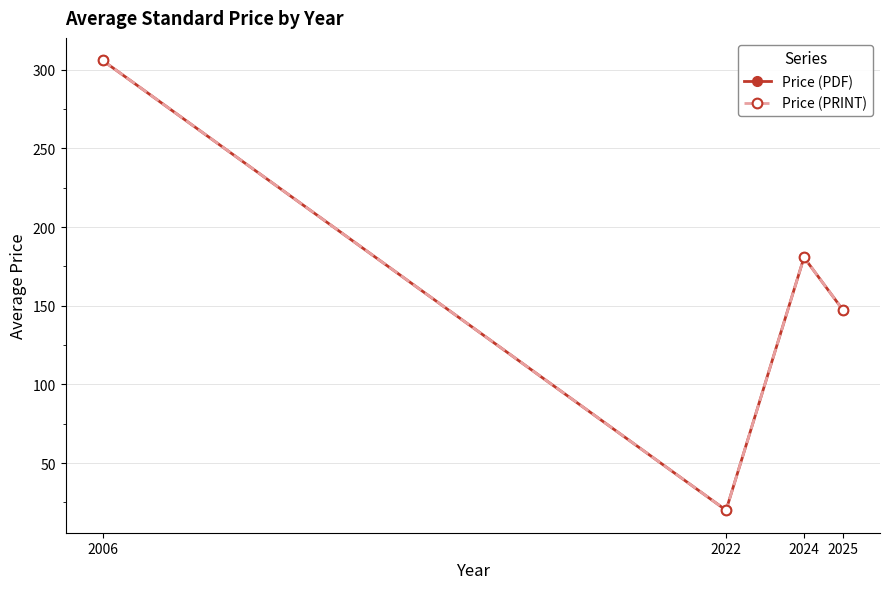

The Price (PDF) series shows 271.9 at 2024. True or false?

False